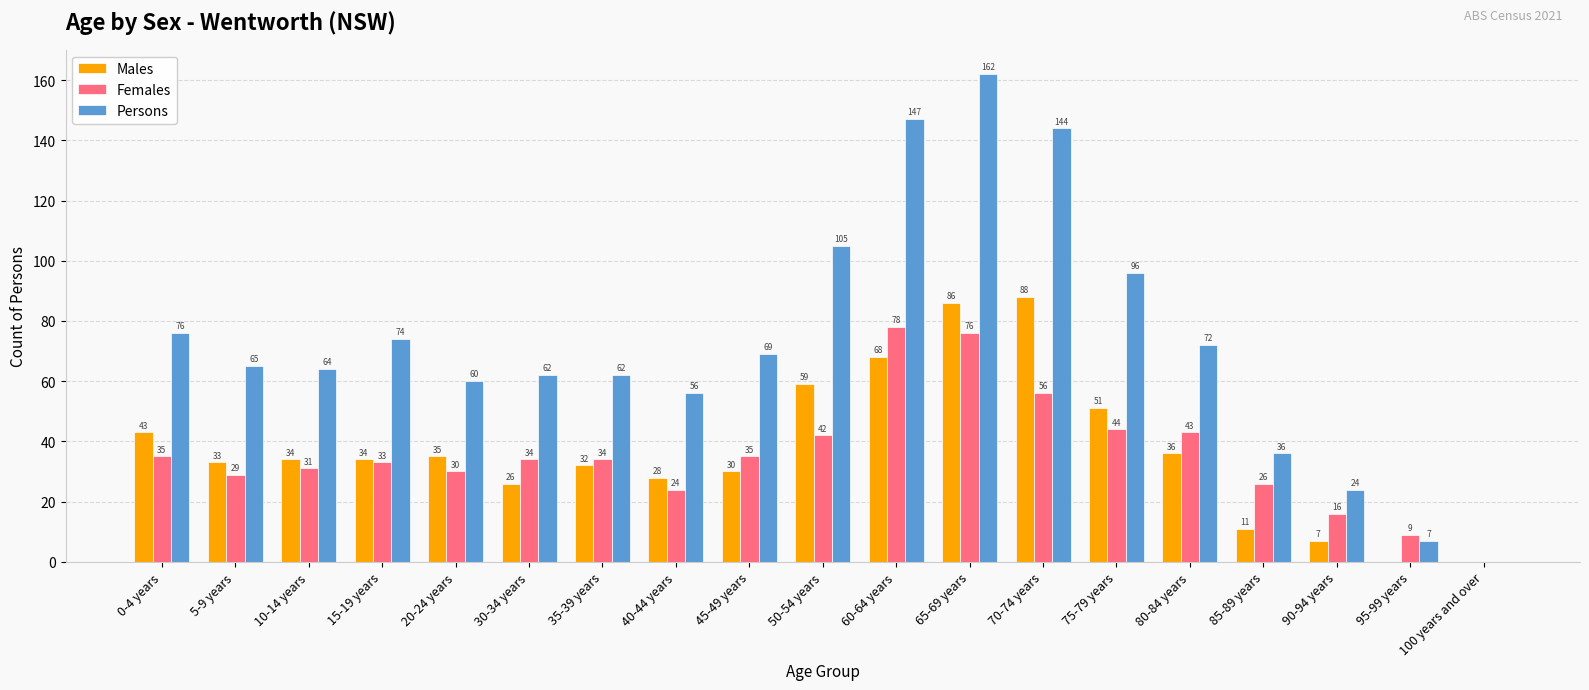

What is the sum of the Males values at 75-79 years and 90-94 years?

58